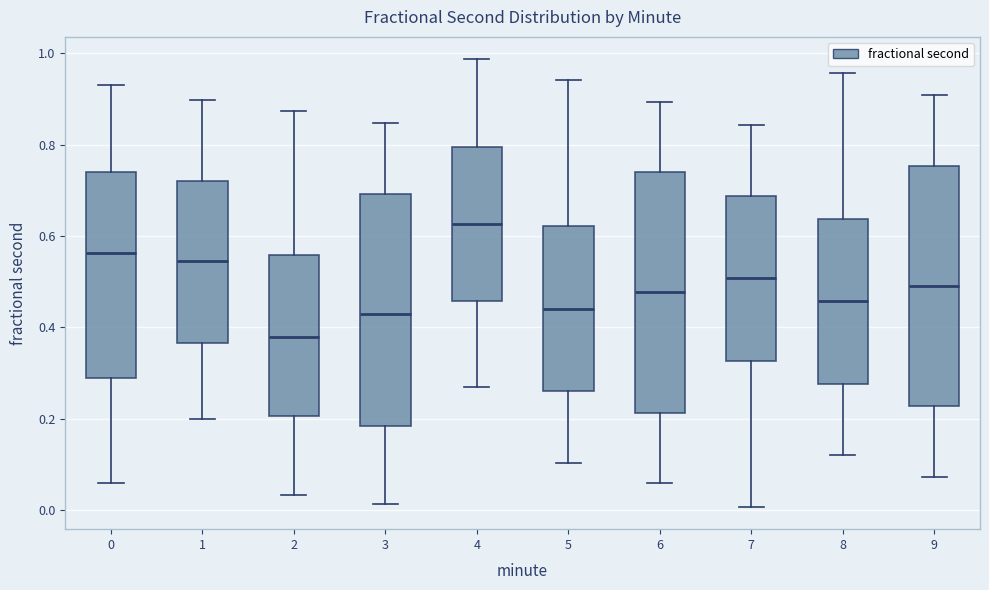

Reading left to right, transcribe this box plot: for each box, give where its median line is, the range the box spans, and where its two whiskers end, as read against the y-axis. The values are not printed on the chart, so give them approximately, as read against the axis.

0: median 0.56, box 0.28 to 0.74, whiskers 0.06 to 0.94
1: median 0.54, box 0.36 to 0.72, whiskers 0.20 to 0.90
2: median 0.38, box 0.20 to 0.56, whiskers 0.04 to 0.88
3: median 0.42, box 0.18 to 0.70, whiskers 0.02 to 0.84
4: median 0.62, box 0.46 to 0.80, whiskers 0.26 to 0.98
5: median 0.44, box 0.26 to 0.62, whiskers 0.10 to 0.94
6: median 0.48, box 0.22 to 0.74, whiskers 0.06 to 0.90
7: median 0.50, box 0.32 to 0.68, whiskers 0.00 to 0.84
8: median 0.46, box 0.28 to 0.64, whiskers 0.12 to 0.96
9: median 0.48, box 0.22 to 0.76, whiskers 0.08 to 0.90